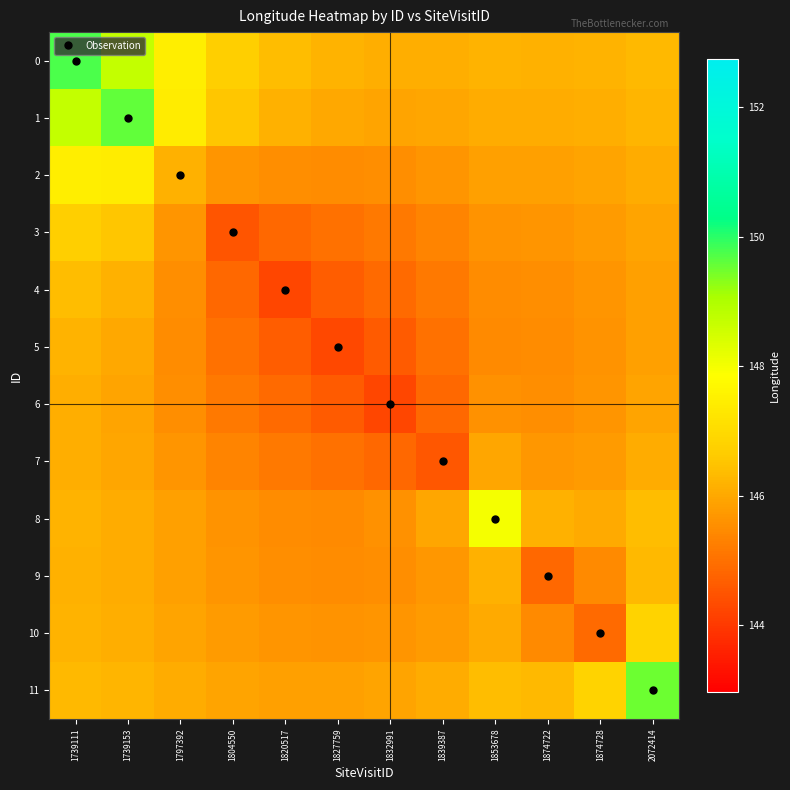

Reading right to left, extract all data points from this chart.

0: 2072414=146.3	1874728=146.2	1874722=146.2	1853678=146.2	1839387=146.1	1832991=146.1	1827759=146.2	1820517=146.4	1804550=146.7	1797392=147.5	1739153=148.7	1739111=149.7
1: 2072414=146.2	1874728=146.1	1874722=146.1	1853678=146.1	1839387=146.0	1832991=145.9	1827759=146.0	1820517=146.2	1804550=146.5	1797392=147.4	1739153=149.6	1739111=148.7
2: 2072414=146.1	1874728=145.9	1874722=145.9	1853678=145.8	1839387=145.7	1832991=145.5	1827759=145.5	1820517=145.5	1804550=145.7	1797392=146.2	1739153=147.4	1739111=147.5
3: 2072414=145.9	1874728=145.8	1874722=145.7	1853678=145.6	1839387=145.4	1832991=145.2	1827759=145.0	1820517=144.9	1804550=144.5	1797392=145.7	1739153=146.5	1739111=146.7
4: 2072414=145.9	1874728=145.7	1874722=145.5	1853678=145.5	1839387=145.1	1832991=144.9	1827759=144.6	1820517=144.2	1804550=144.9	1797392=145.5	1739153=146.2	1739111=146.4
5: 2072414=145.9	1874728=145.6	1874722=145.5	1853678=145.5	1839387=145.0	1832991=144.6	1827759=144.3	1820517=144.6	1804550=145.0	1797392=145.5	1739153=146.0	1739111=146.2
6: 2072414=145.9	1874728=145.6	1874722=145.5	1853678=145.6	1839387=144.8	1832991=144.3	1827759=144.6	1820517=144.9	1804550=145.2	1797392=145.5	1739153=145.9	1739111=146.1
7: 2072414=146.1	1874728=145.8	1874722=145.7	1853678=146.0	1839387=144.5	1832991=144.8	1827759=145.0	1820517=145.1	1804550=145.4	1797392=145.7	1739153=146.0	1739111=146.1
8: 2072414=146.4	1874728=146.0	1874722=146.2	1853678=148.0	1839387=146.0	1832991=145.6	1827759=145.5	1820517=145.5	1804550=145.6	1797392=145.8	1739153=146.1	1739111=146.2
9: 2072414=146.3	1874728=145.5	1874722=144.8	1853678=146.2	1839387=145.7	1832991=145.5	1827759=145.5	1820517=145.5	1804550=145.7	1797392=145.9	1739153=146.1	1739111=146.2
10: 2072414=146.8	1874728=144.9	1874722=145.5	1853678=146.0	1839387=145.8	1832991=145.6	1827759=145.6	1820517=145.7	1804550=145.8	1797392=145.9	1739153=146.1	1739111=146.2
11: 2072414=149.5	1874728=146.8	1874722=146.3	1853678=146.4	1839387=146.1	1832991=145.9	1827759=145.9	1820517=145.9	1804550=145.9	1797392=146.1	1739153=146.2	1739111=146.3